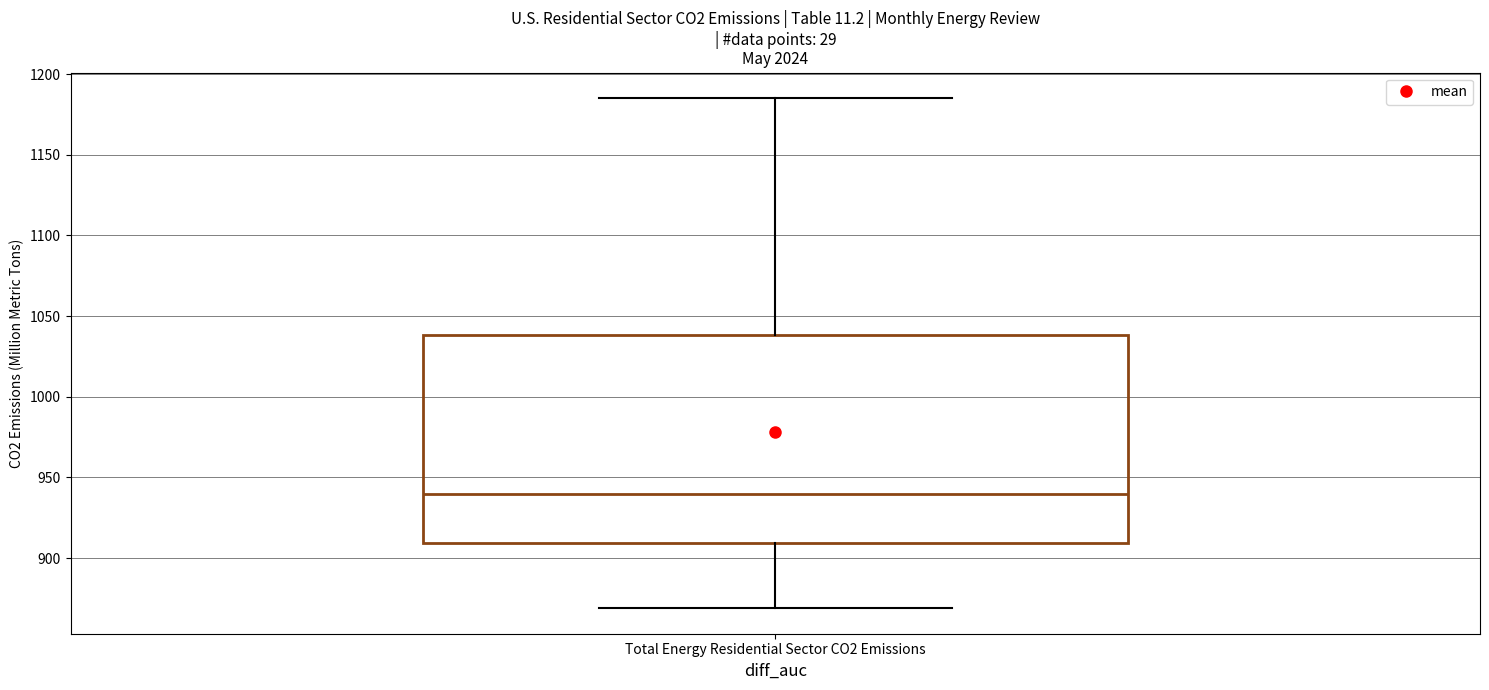

Transcribe this box plot: give where the median line is, the range the box spans, and where the two whiskers end, as read against the y-axis. The values are not printed on the chart, so give them approximately, as read against the axis.

median 940, box 910 to 1040, whiskers 870 to 1185